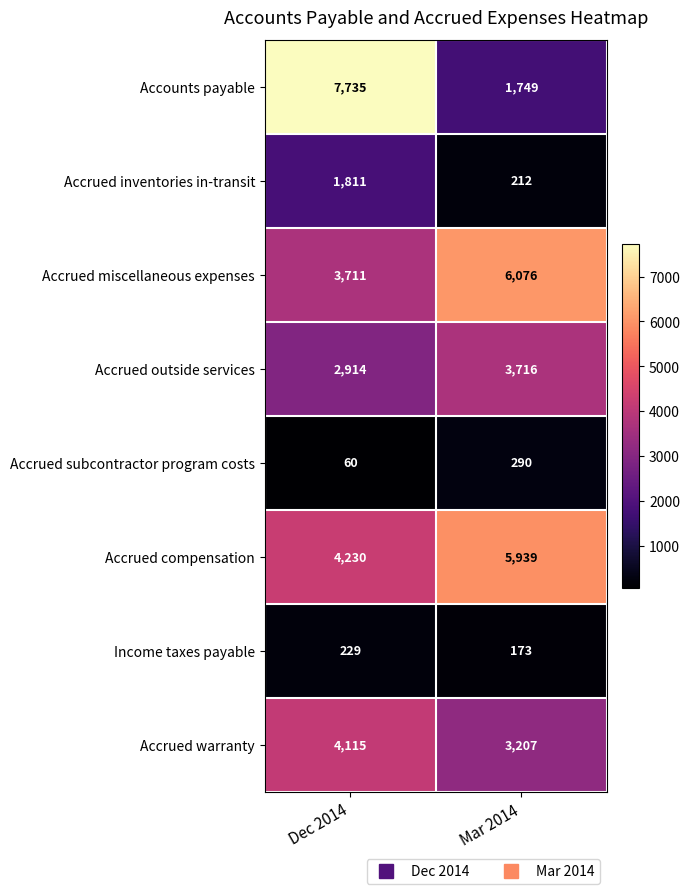

What is the total value across all series at Mar 2014?

21362